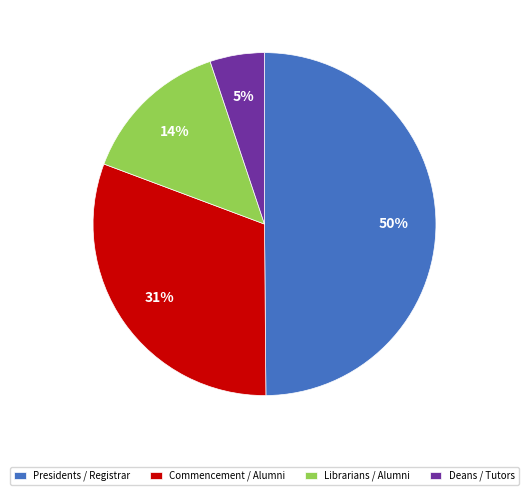

Rank the categories by value from highest to lowest.

Presidents / Registrar, Commencement / Alumni, Librarians / Alumni, Deans / Tutors